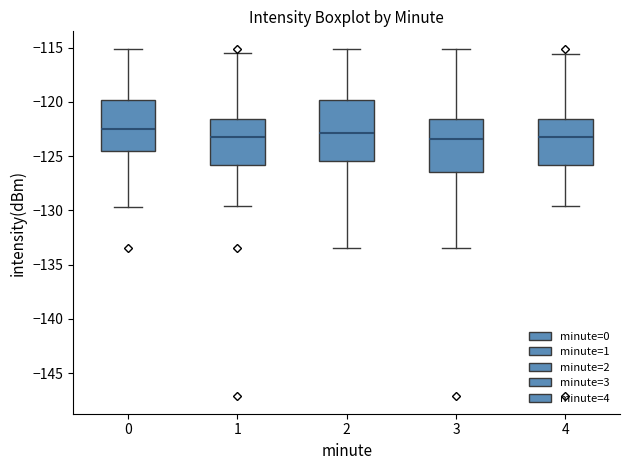

Reading left to right, read every box against the y-axis: the position of its median line, the range the box covers, and the ends of its whiskers. The values are not printed on the chart, so give them approximately, as read against the axis.

0: median -122.5, box -124.5 to -120.0, whiskers -129.5 to -115.0
1: median -123.5, box -126.0 to -121.5, whiskers -129.5 to -115.5
2: median -123.0, box -125.5 to -120.0, whiskers -133.5 to -115.0
3: median -123.5, box -126.5 to -121.5, whiskers -133.5 to -115.0
4: median -123.5, box -126.0 to -121.5, whiskers -129.5 to -115.5